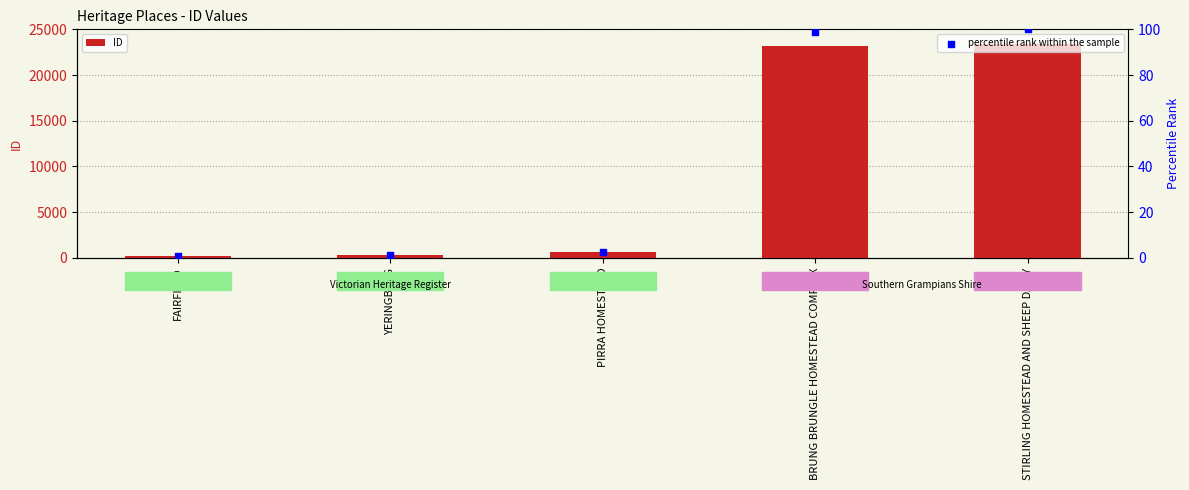

Which series reaches the minimum Y coordinate?

percentile rank within the sample